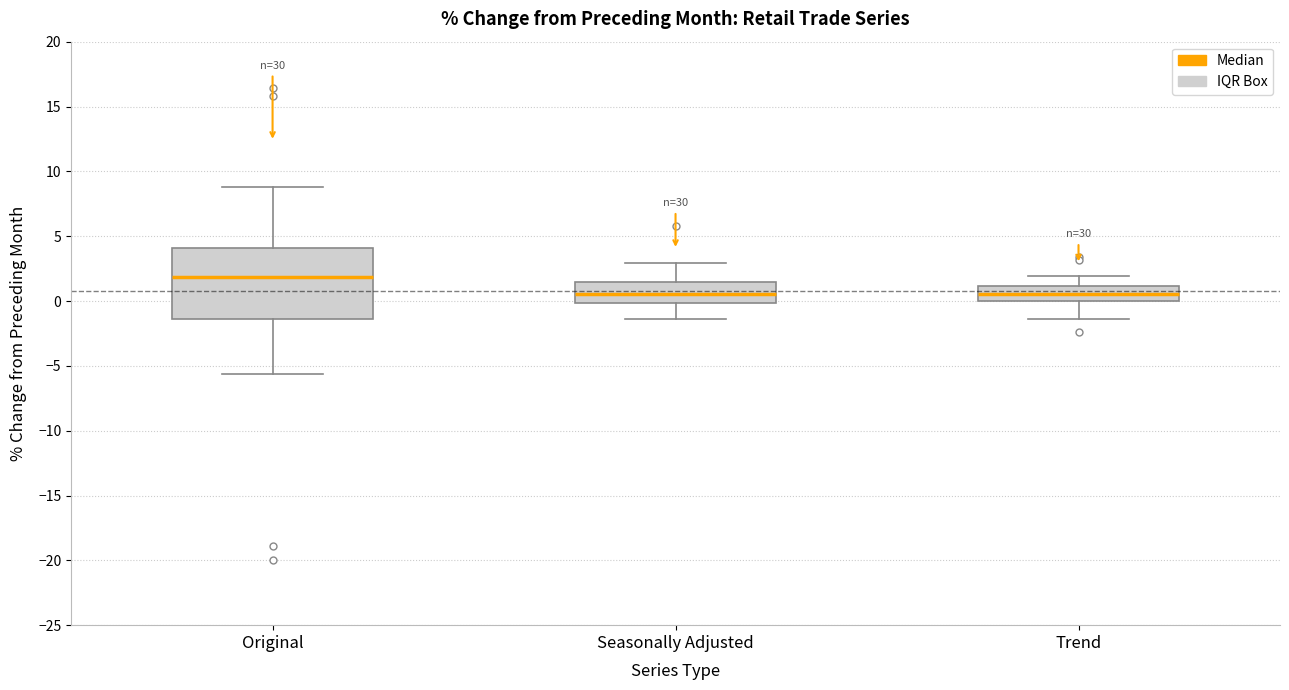

Comparing the boxes themselves (not the whiskers), which one is the tallest?

Original